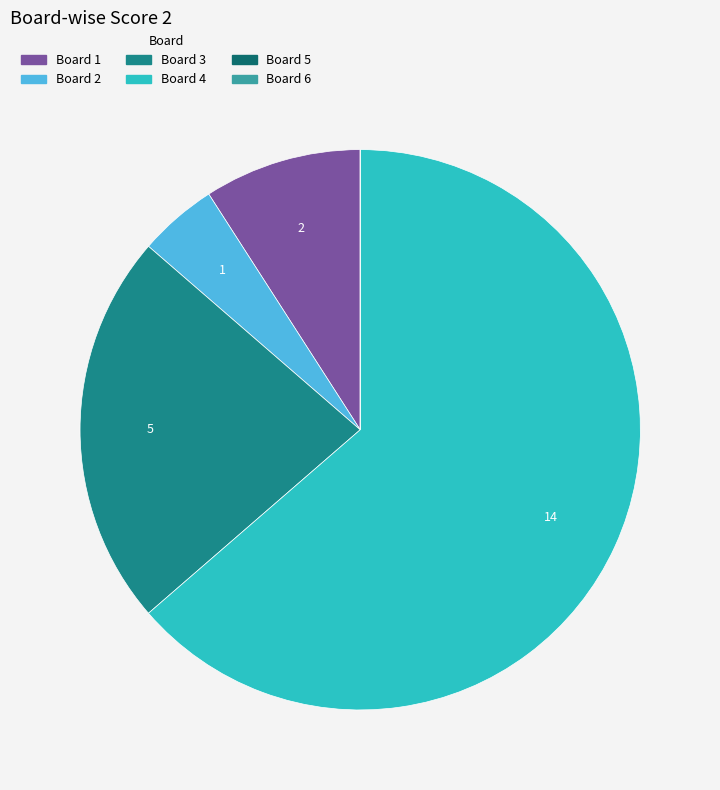

True or false: Board 4 accounts for 78% of the total.

False